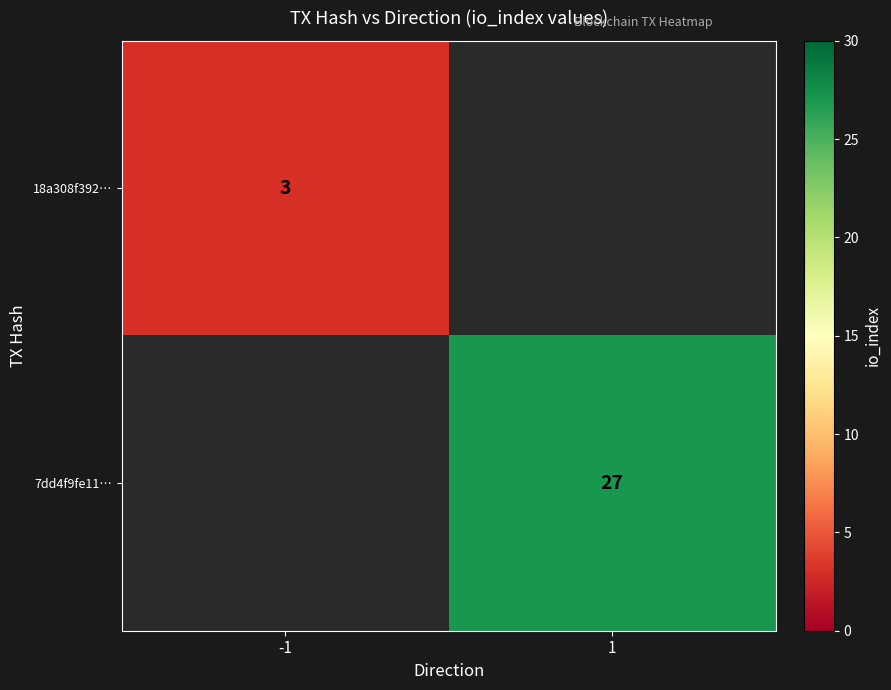

The 18a308f392… series shows 5 at -1. True or false?

False